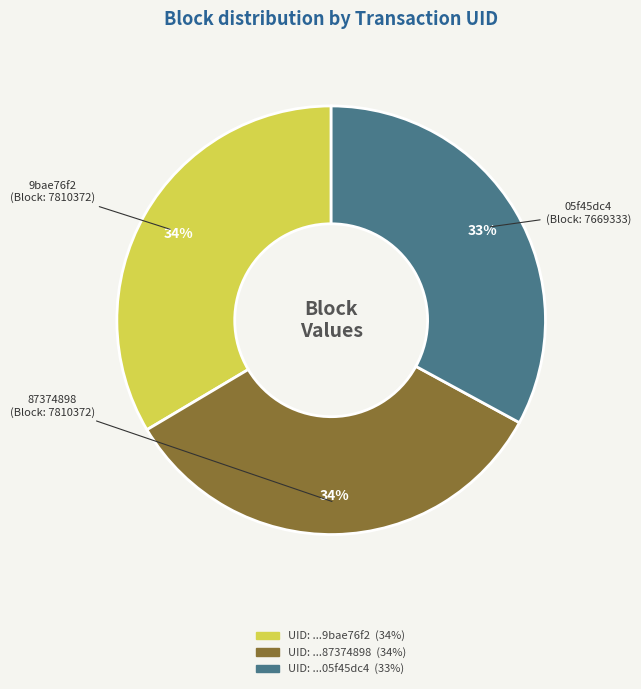

To the nearest percent, what is the difference between the largest and smallest slice percentages?

1%